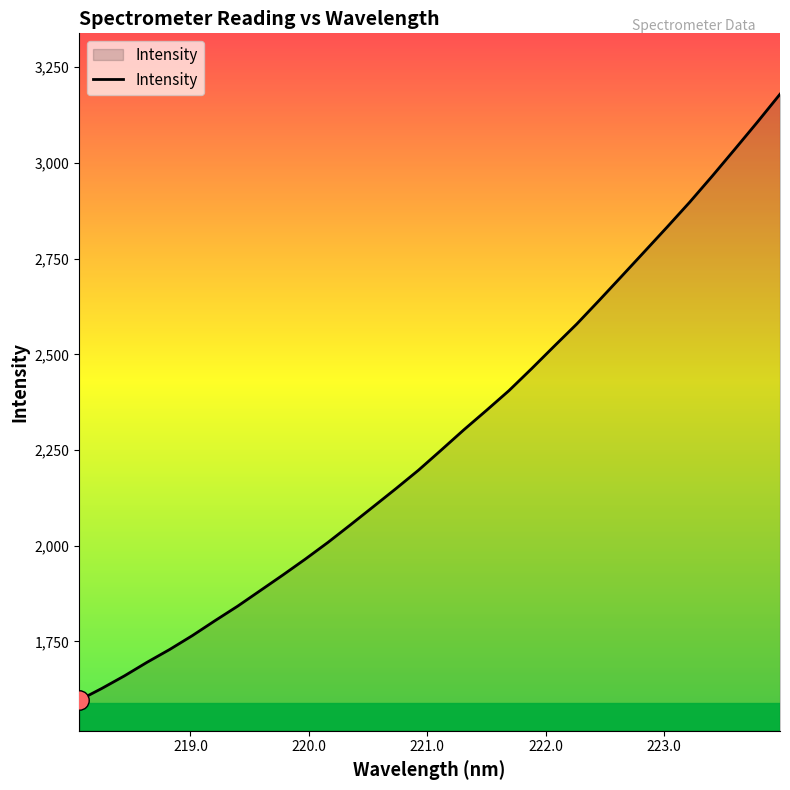

What is the minimum value shown in the chart?

1596.3